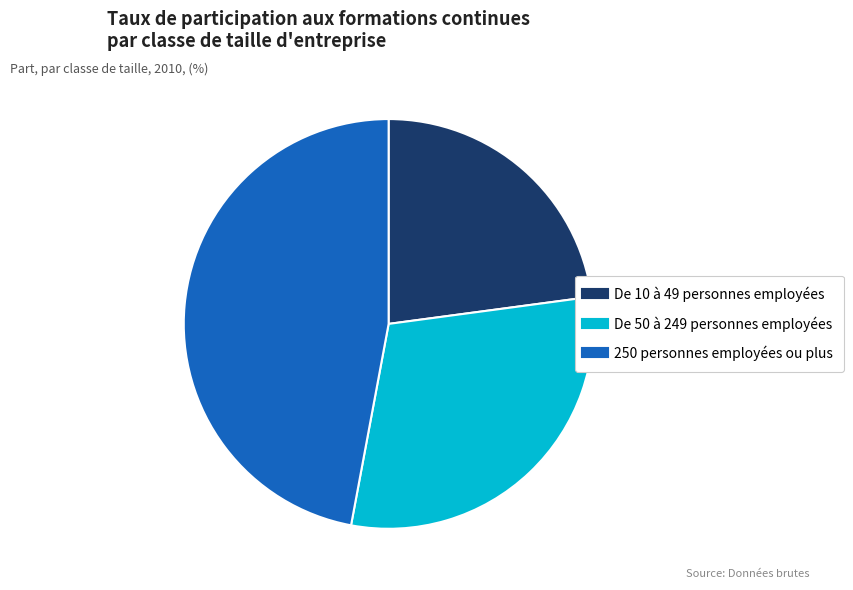

Which has a higher value, De 10 à 49 personnes employées or De 50 à 249 personnes employées?

De 50 à 249 personnes employées